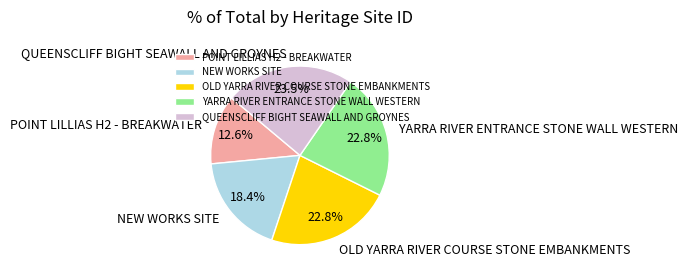

To the nearest percent, what is the average slice percentage?

20%